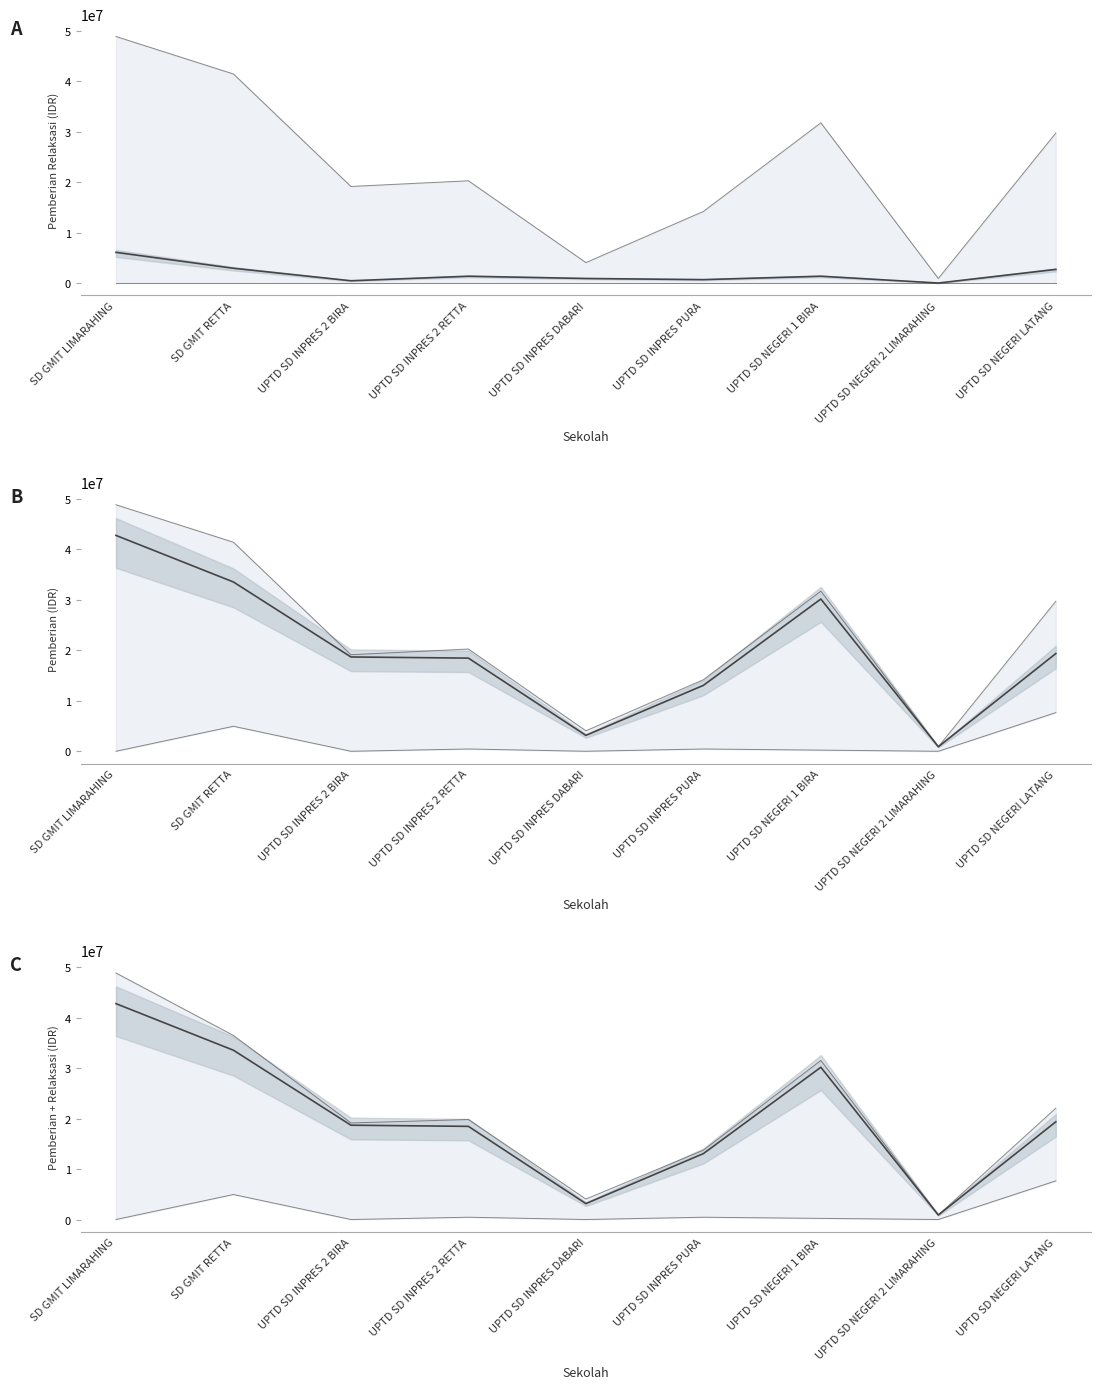

Where is the first local minimum for Pemberian Relaksasi (IDR)?

UPTD SD INPRES 2 BIRA